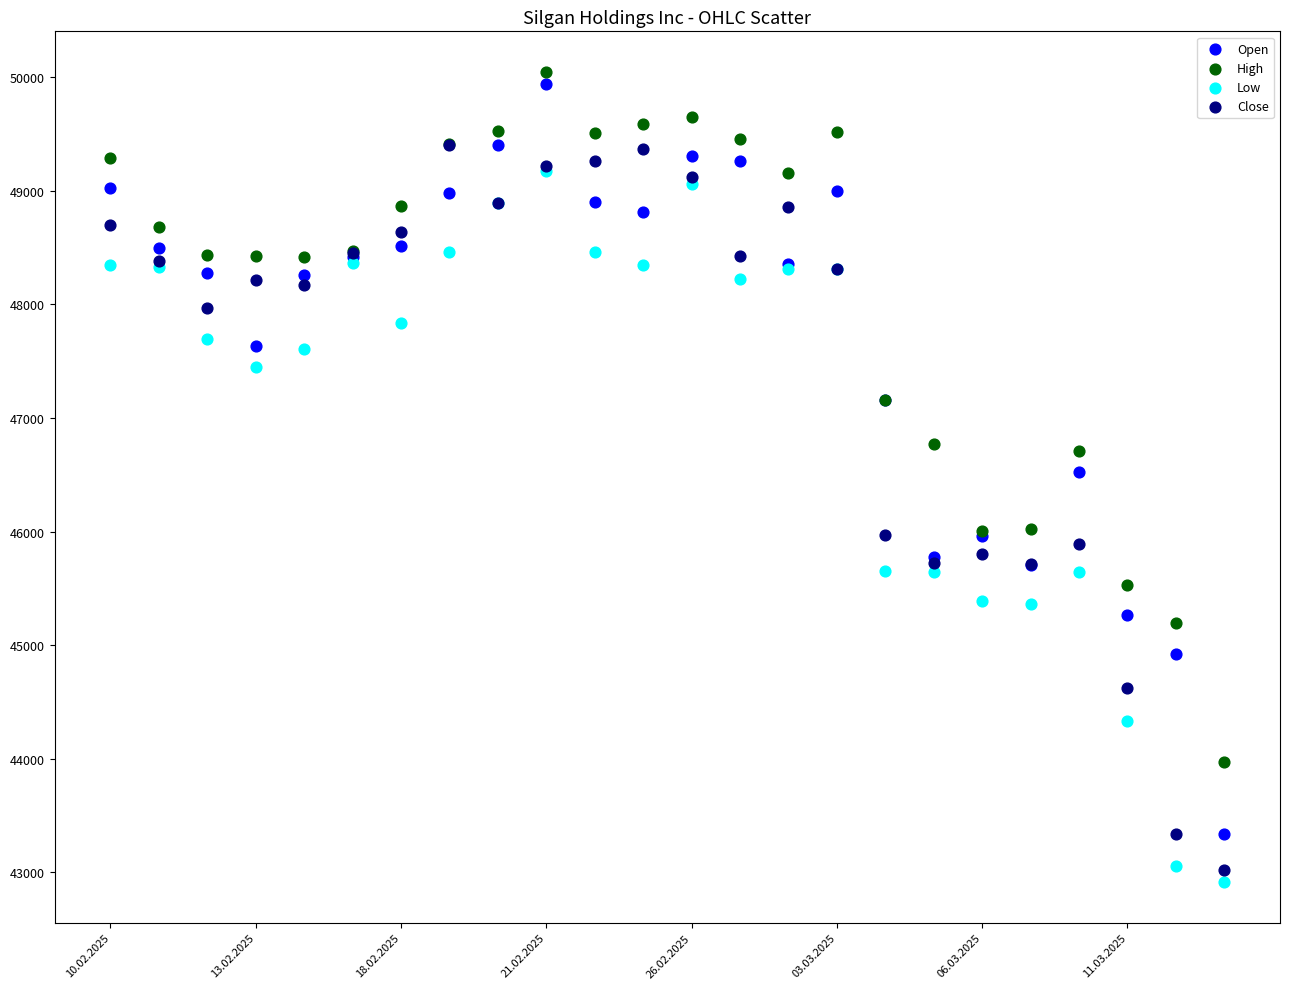

What are all the series names shown in the legend?

Open, High, Low, Close